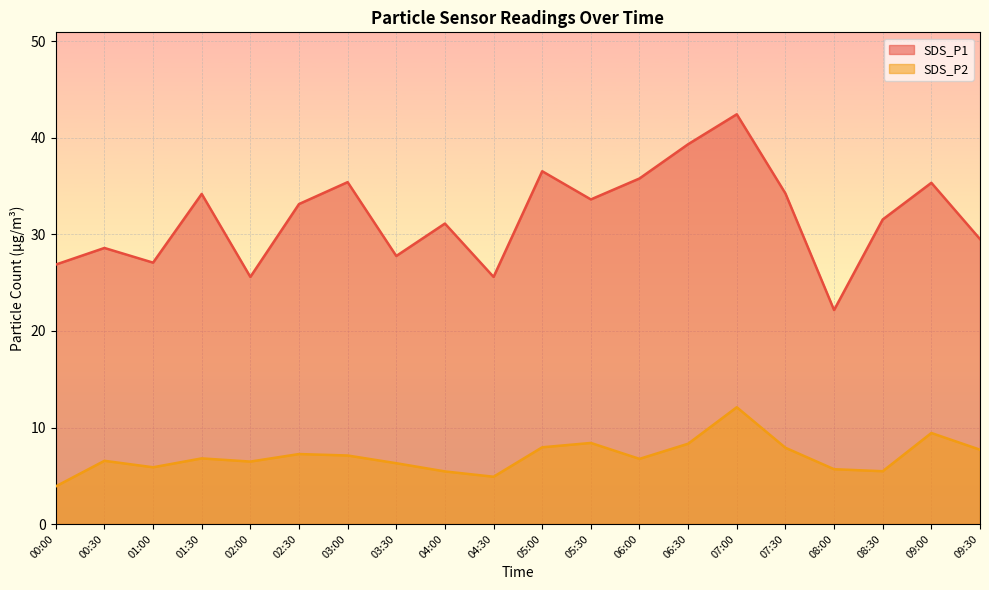

Reading right to left, what are all the values shown in this chart?

SDS_P1: 09:30=29.5	09:00=35.4	08:30=31.6	08:00=22.2	07:30=34.2	07:00=42.5	06:30=39.4	06:00=35.8	05:30=33.6	05:00=36.5	04:30=25.6	04:00=31.1	03:30=27.8	03:00=35.4	02:30=33.1	02:00=25.6	01:30=34.2	01:00=27.1	00:30=28.6	00:00=26.9
SDS_P2: 09:30=7.7	09:00=9.4	08:30=5.5	08:00=5.7	07:30=7.9	07:00=12.1	06:30=8.3	06:00=6.8	05:30=8.4	05:00=8.0	04:30=4.9	04:00=5.5	03:30=6.3	03:00=7.1	02:30=7.2	02:00=6.5	01:30=6.8	01:00=5.9	00:30=6.5	00:00=3.9